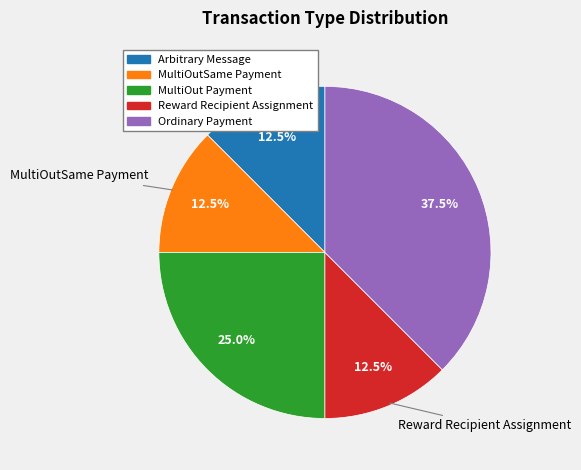

To the nearest percent, what is the average slice percentage?

20%